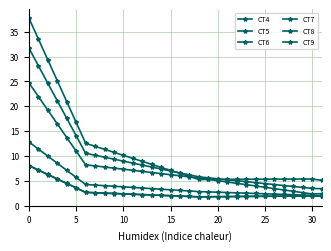

How many data points in CT5 are above 7?

16